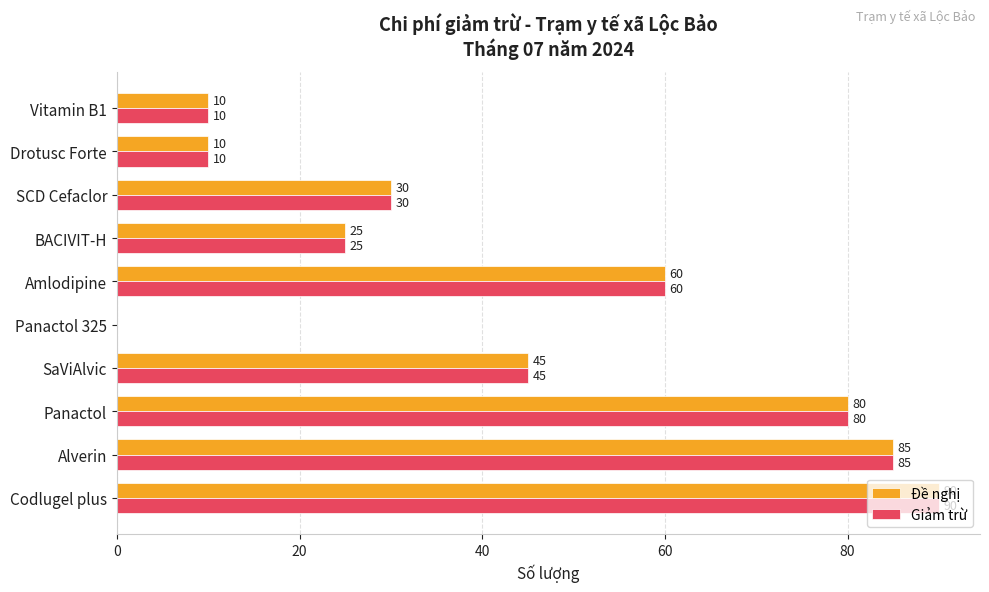

What are all the series names shown in the legend?

Đề nghị, Giảm trừ